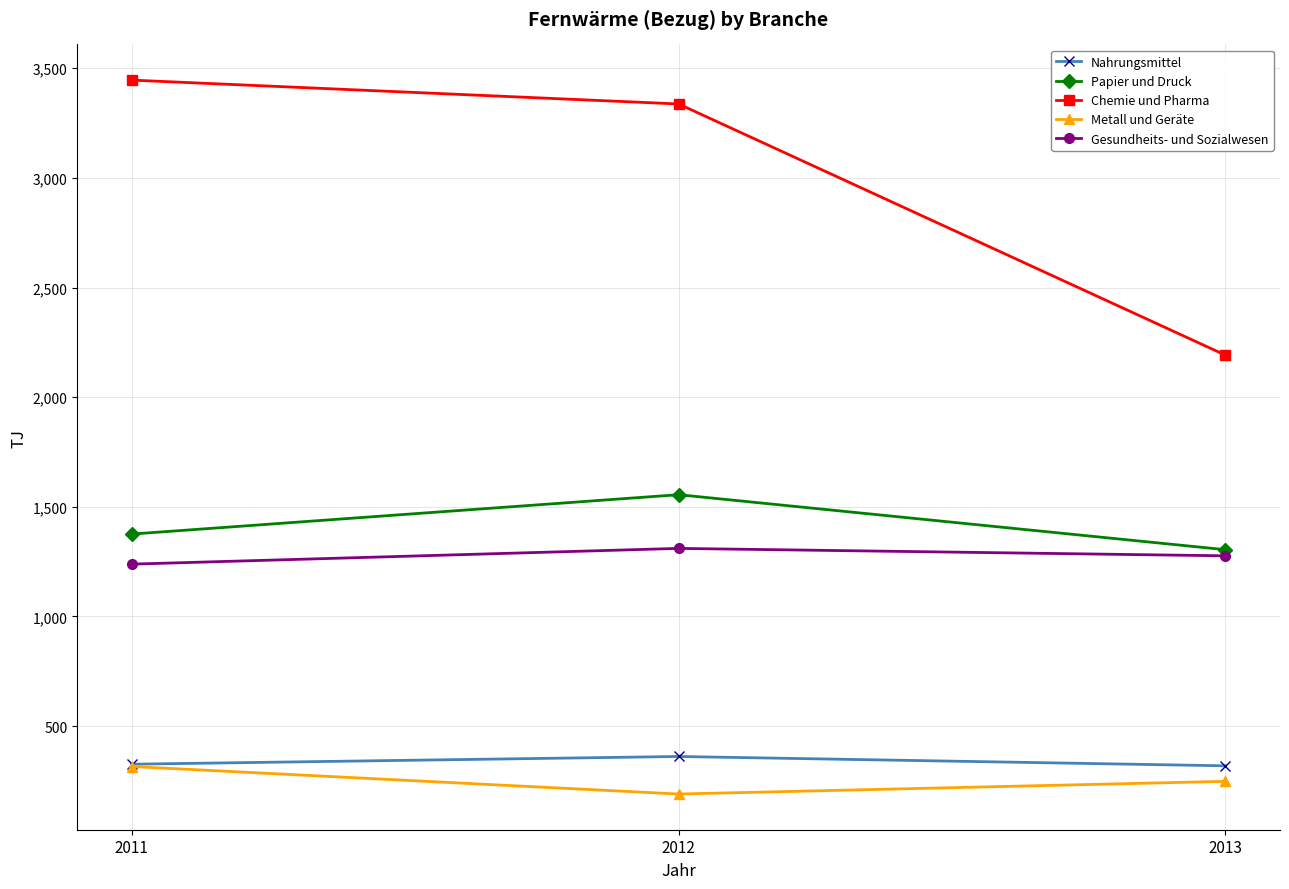

What value does the Nahrungsmittel series have at 2013?

319.0